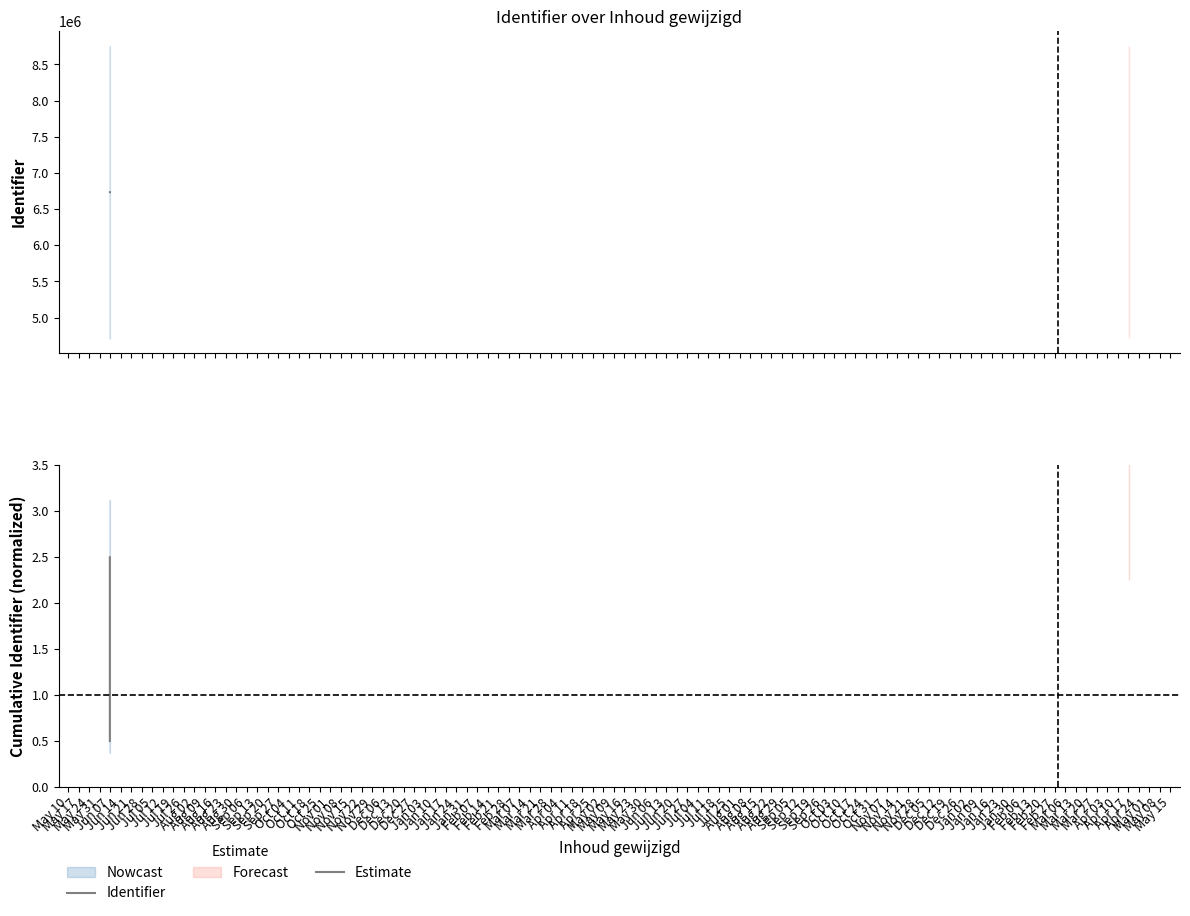

What is the label of the 2nd point from the left?

May 17